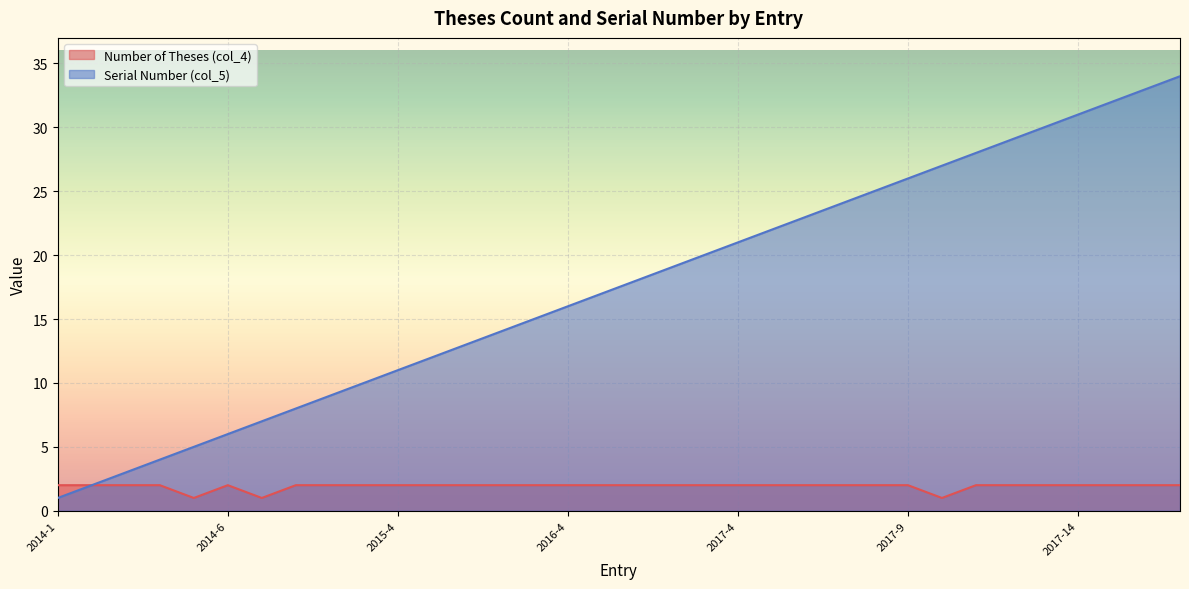

What is the label of the 15th point from the right?

2017-3